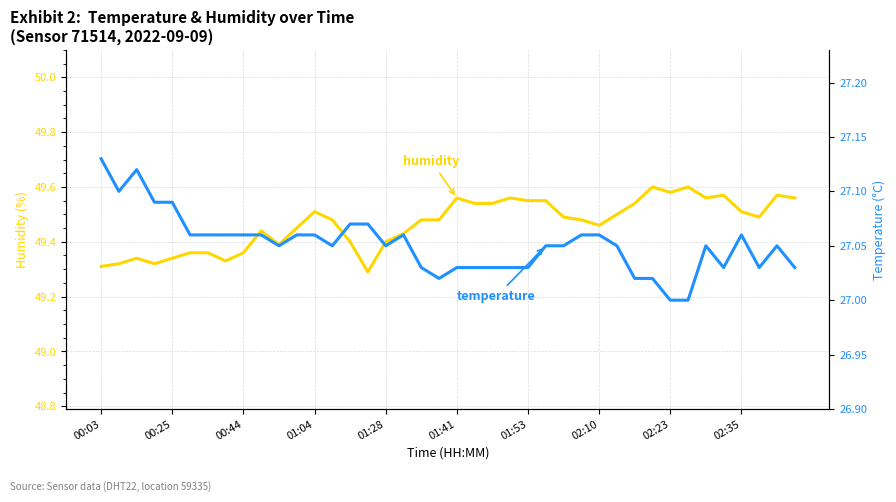

What is the total value across all series at 01:41?

76.6